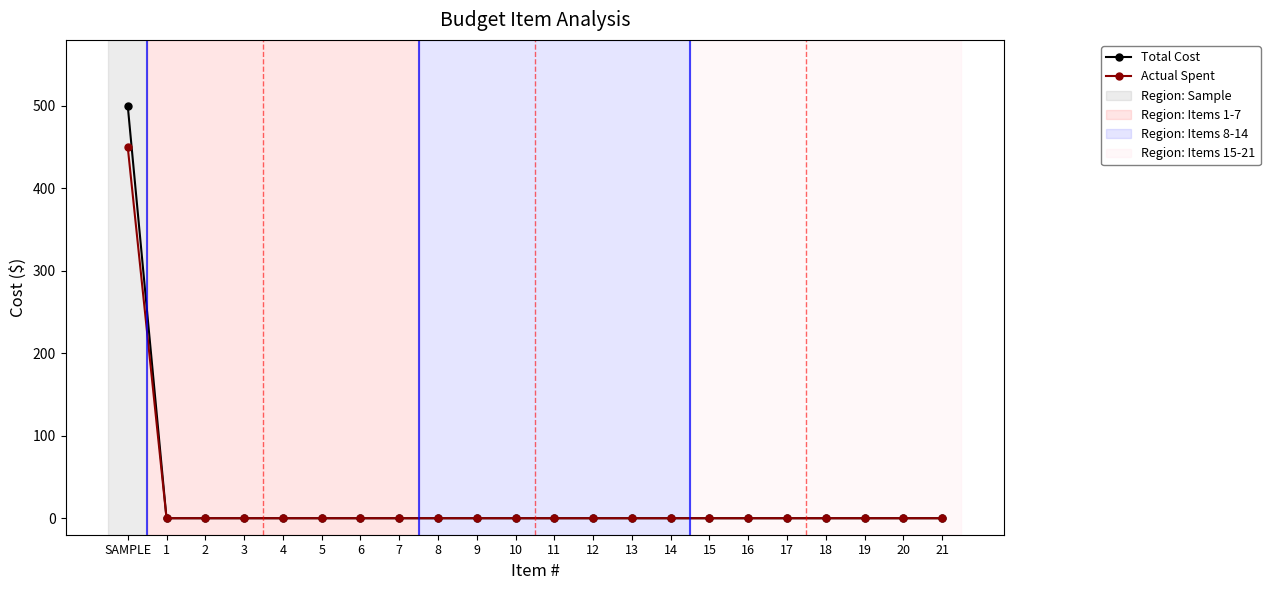

What is the highest value of the Total Cost series?

500